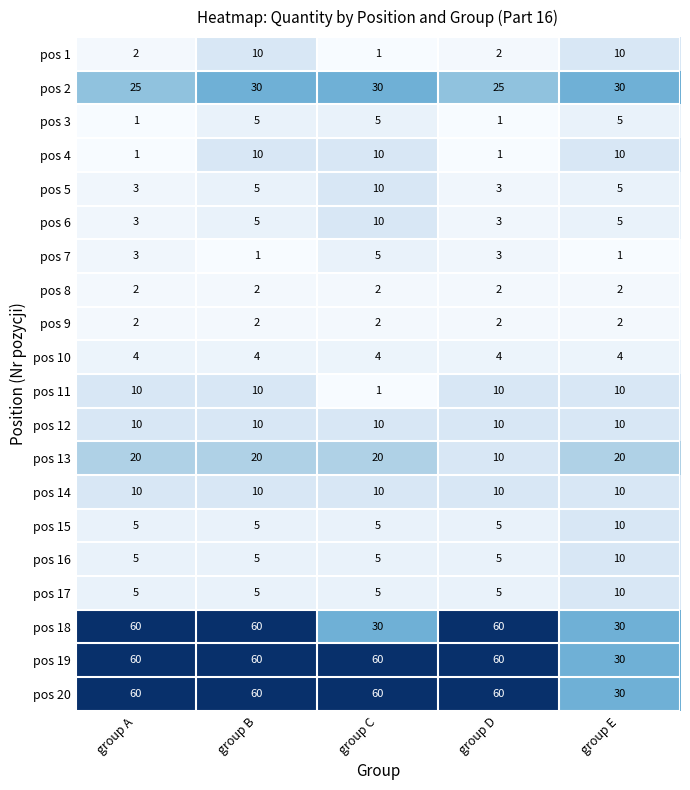

What is the difference between the highest and lowest values at group C?

59